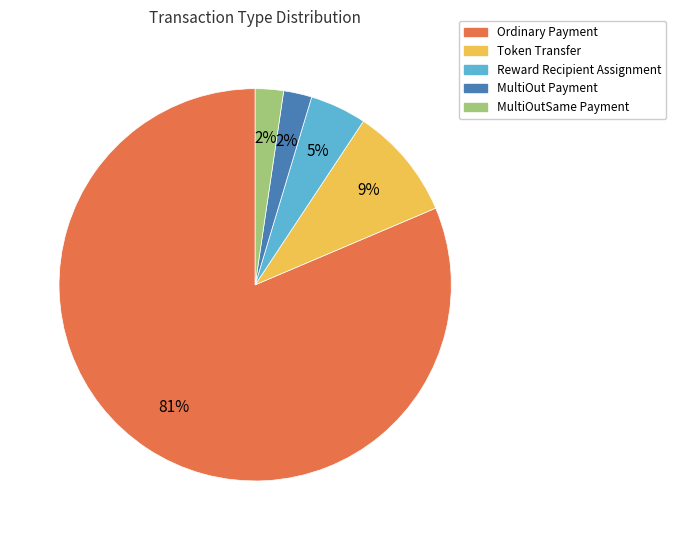

Which category has the biggest portion of the pie?

Ordinary Payment